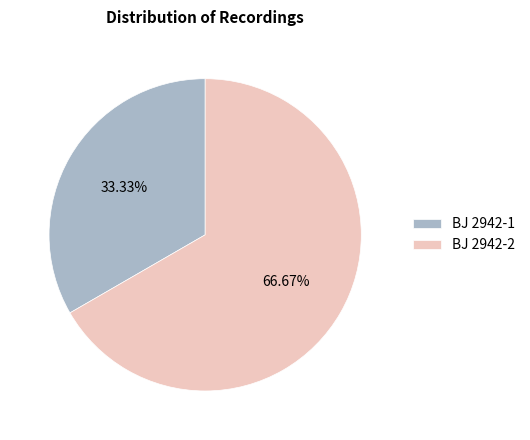

What is the total percentage of BJ 2942-2 and BJ 2942-1?

100.0%